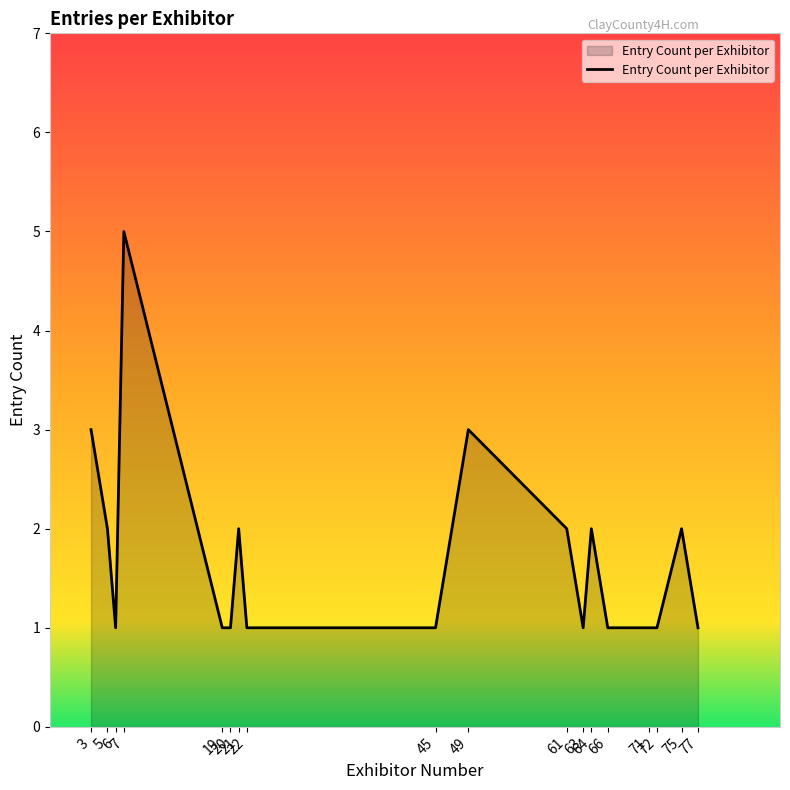

Reading right to left, extract all data points from this chart.

77=1	75=2	72=1	71=1	66=1	64=2	63=1	61=2	49=3	45=1	22=1	21=2	20=1	19=1	7=5	6=1	5=2	3=3